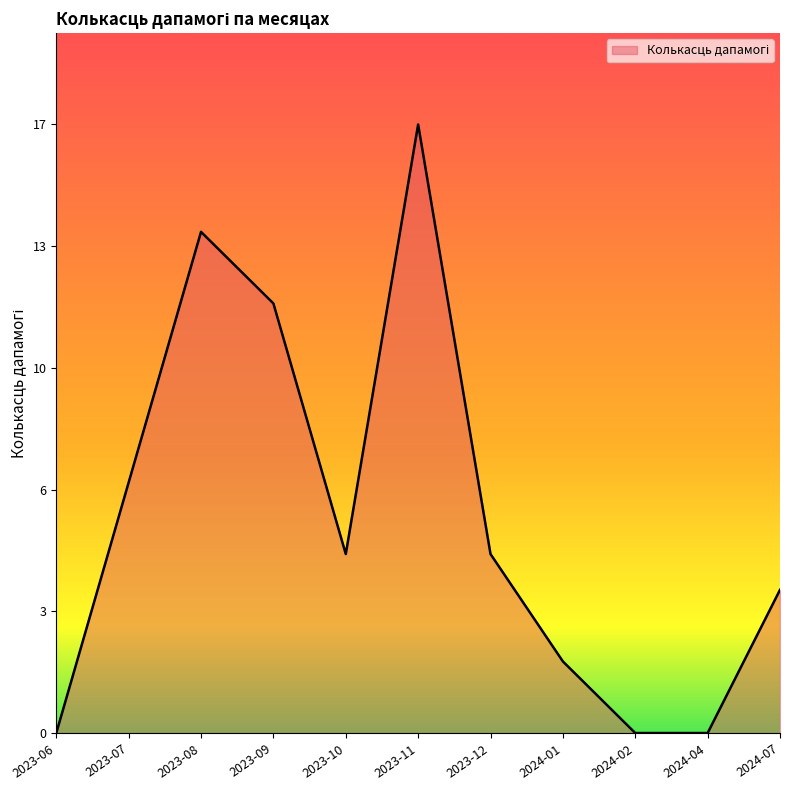

Does the chart have visible grid lines?

No